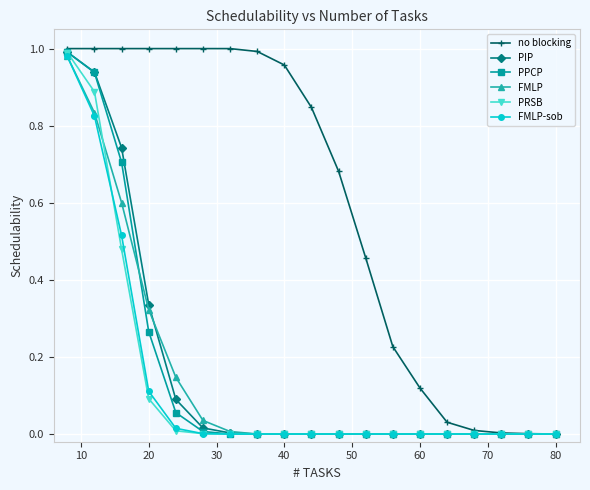

Which series has the largest total across all categories?

no blocking